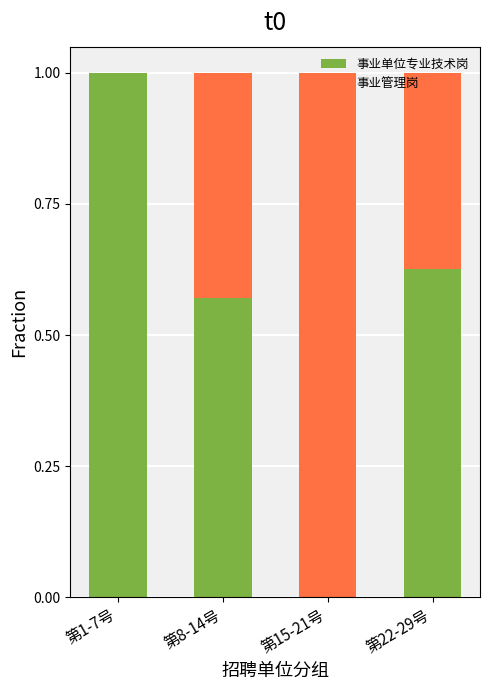

What is the maximum value for 事业单位专业技术岗?

1.0